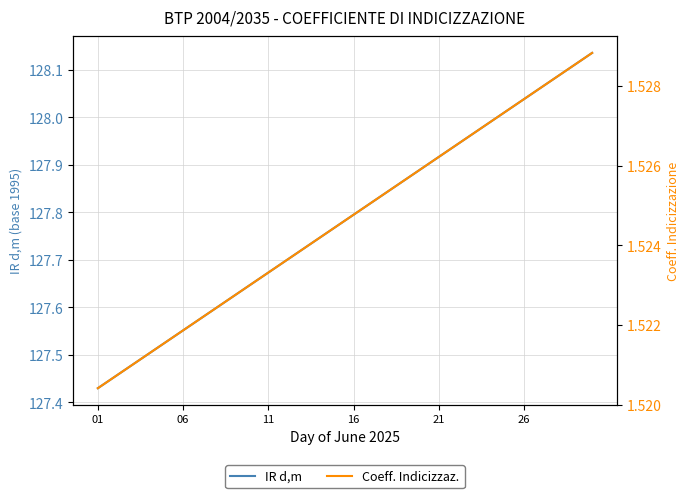

What is the value of the IR d,m point at the 18th from the left?

127.8